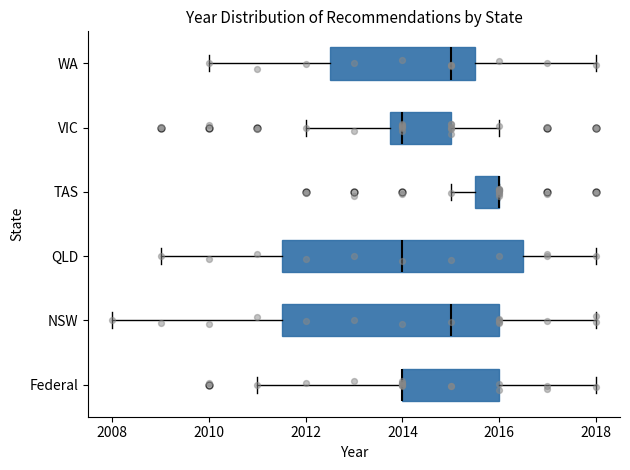

Where does the right whisker of the box for QLD end on the x-axis? The values are not printed on the chart, so give them approximately, as read against the axis.

2018.0